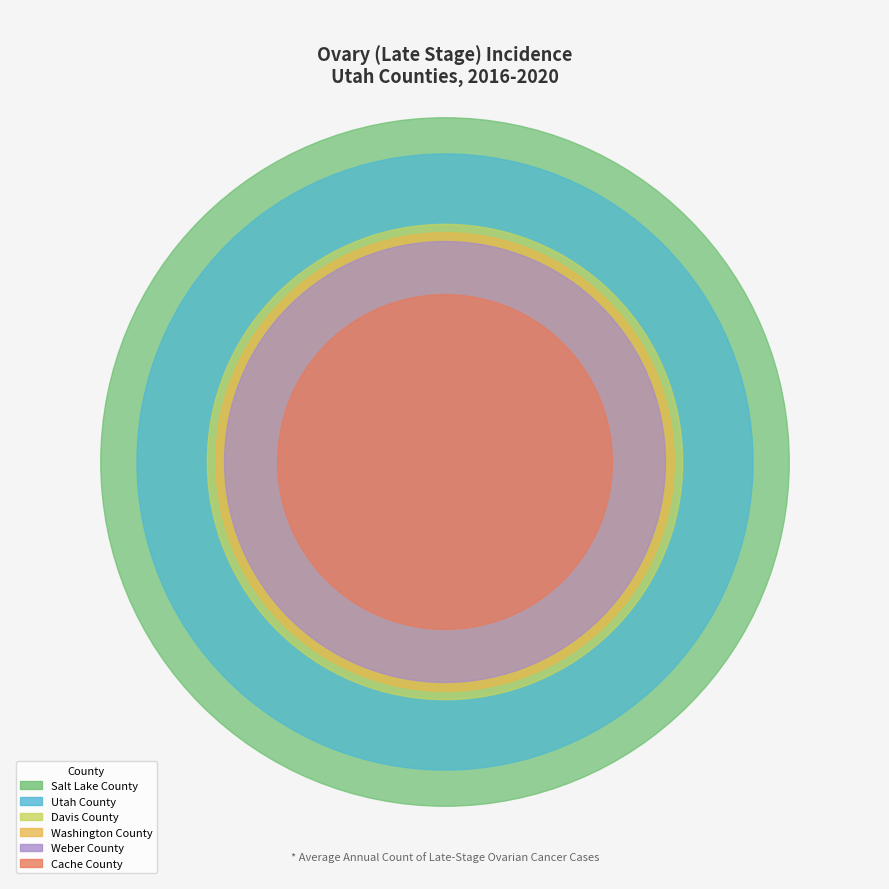

How many segments does this pie chart have?

6